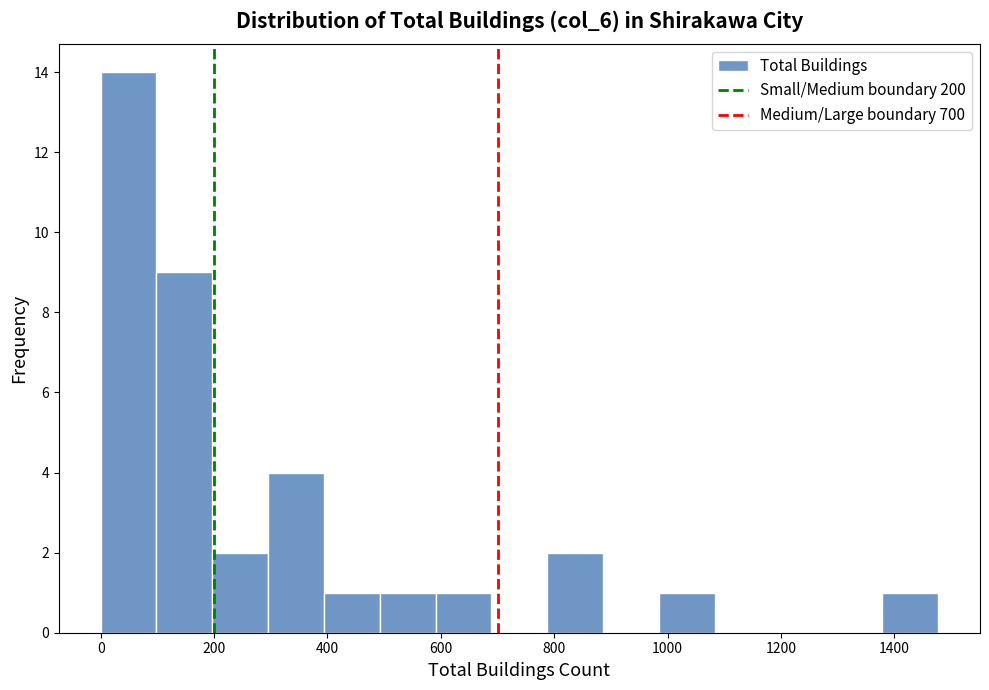

Reading left to right, list every bar in this chart as the range it spans on the x-axis followed by its height. Neither the bar edges nor the heights are printed on the chart, so give them approximately, as read against the axes.

0 to 100: 14
100 to 200: 9
200 to 300: 2
300 to 400: 4
400 to 500: 1
500 to 600: 1
600 to 680: 1
680 to 780: 0
780 to 880: 2
880 to 980: 0
980 to 1080: 1
1080 to 1180: 0
1180 to 1280: 0
1280 to 1380: 0
1380 to 1480: 1